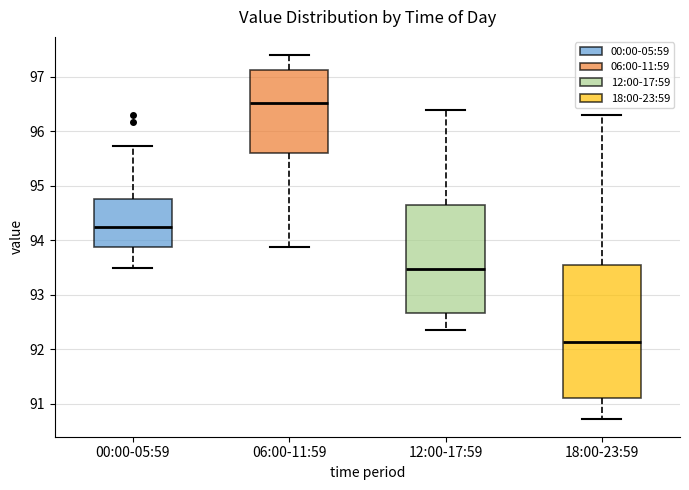

Comparing the boxes themselves (not the whiskers), which one is the tallest?

18:00-23:59